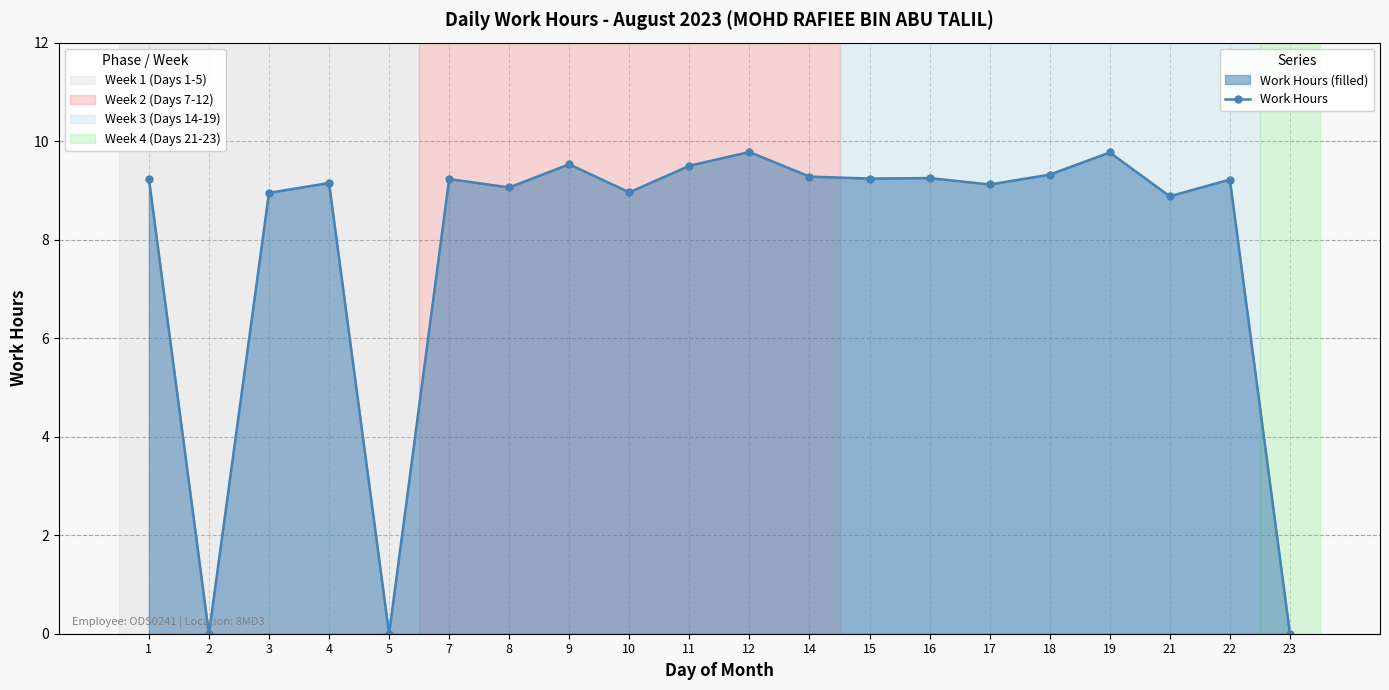

What is the average value?

7.9